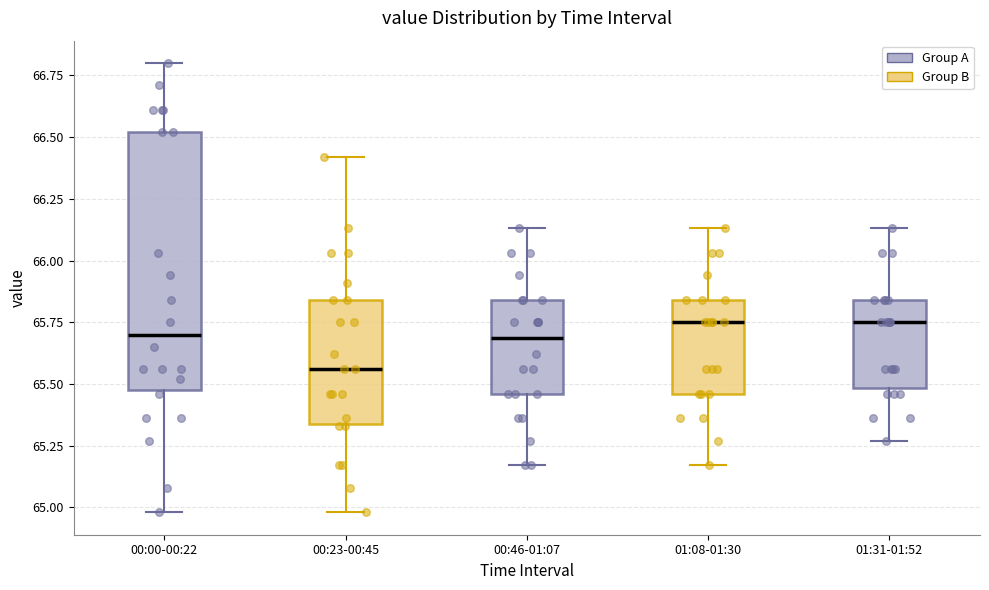

Where does the upper whisker of the box for 01:08-01:30 end on the y-axis? The values are not printed on the chart, so give them approximately, as read against the axis.

66.15